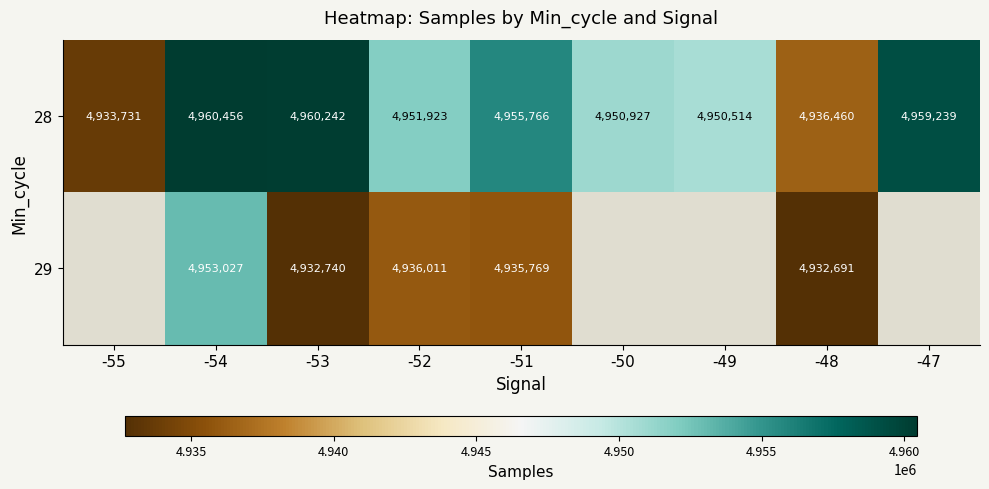

At -52, list the series in order from smallest to largest.

29, 28